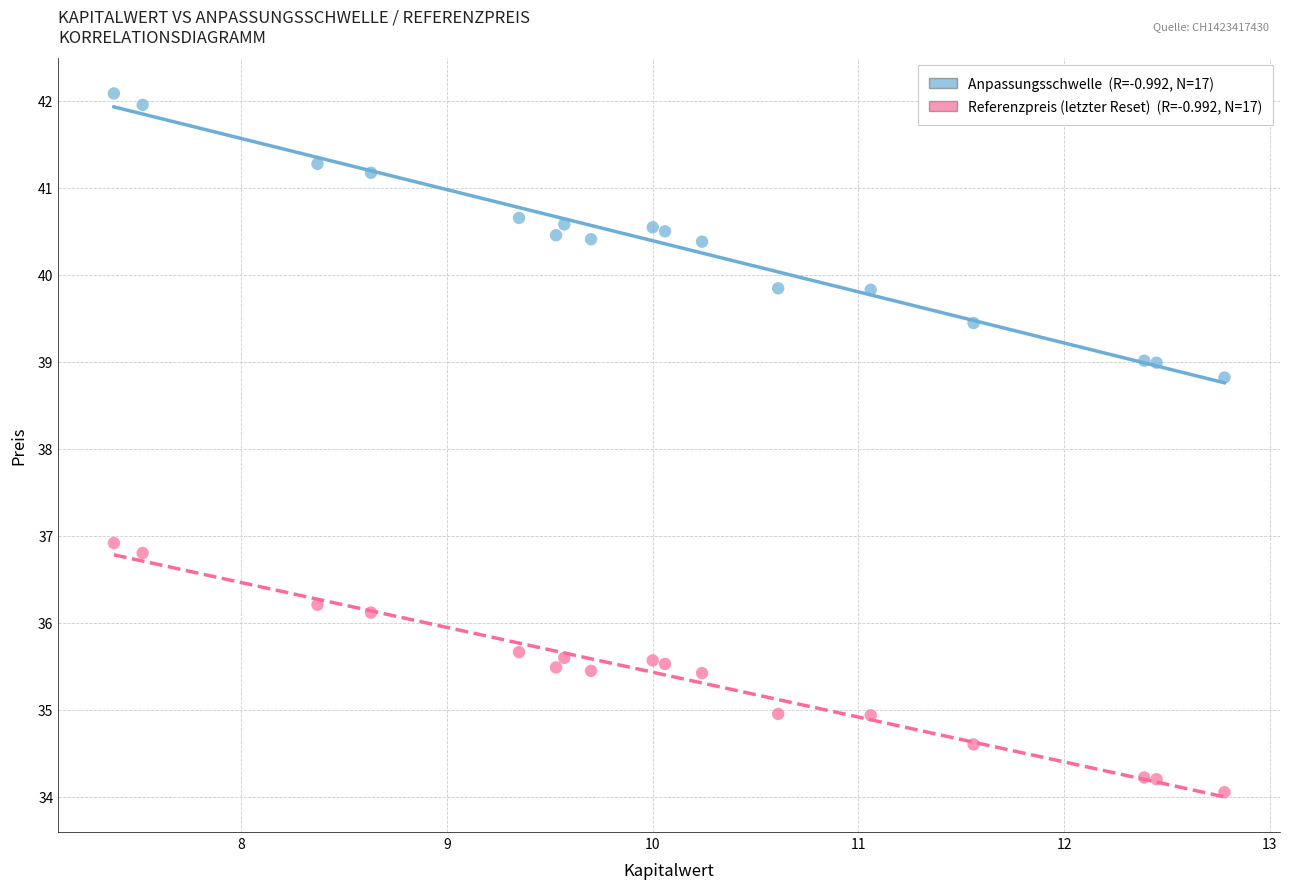

Across all data points, what is the range of X values (max minus min)?

5.4